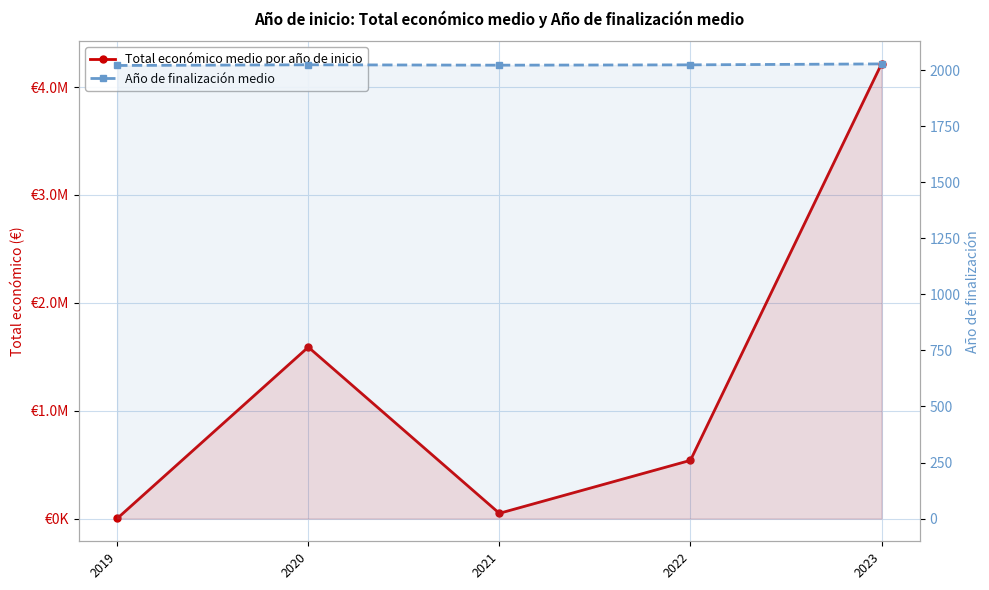

Where does the Año de finalización medio series first go above 2023?

2020